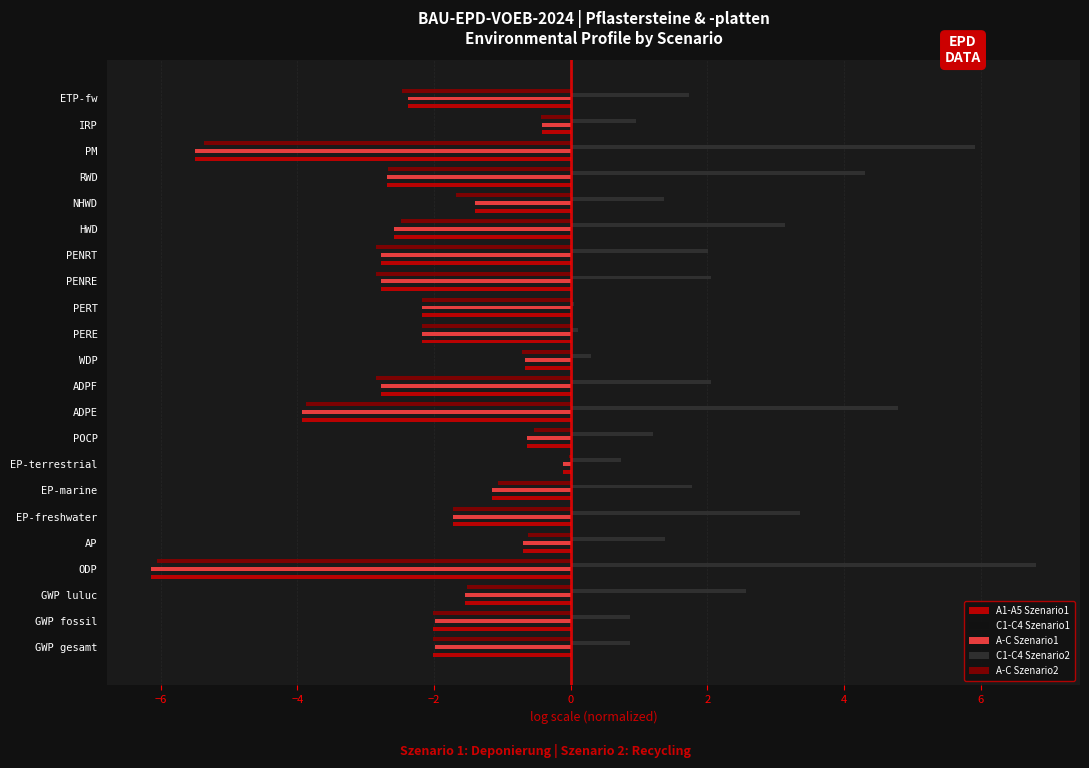

Is it true that C1-C4 Szenario2 equals 4.8 at ADPE?

True